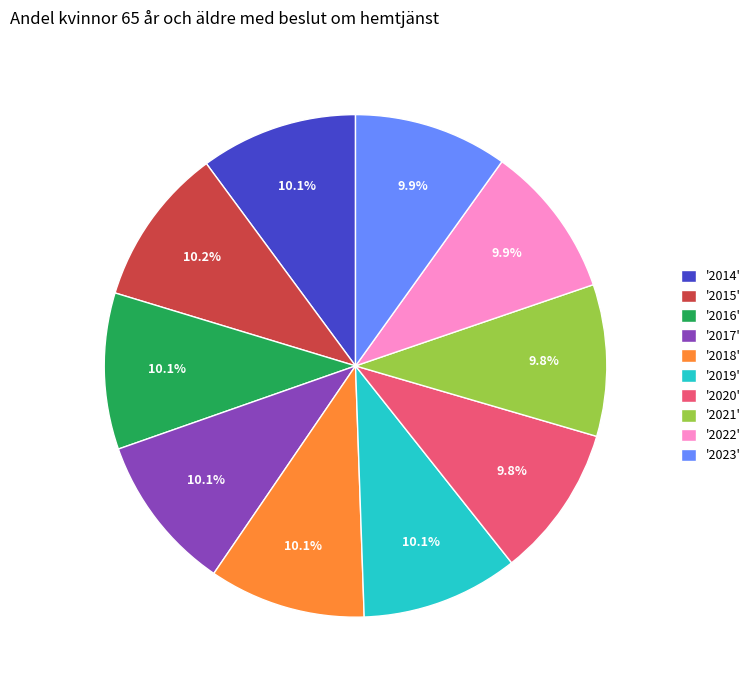

Is there a majority slice in this chart?

No